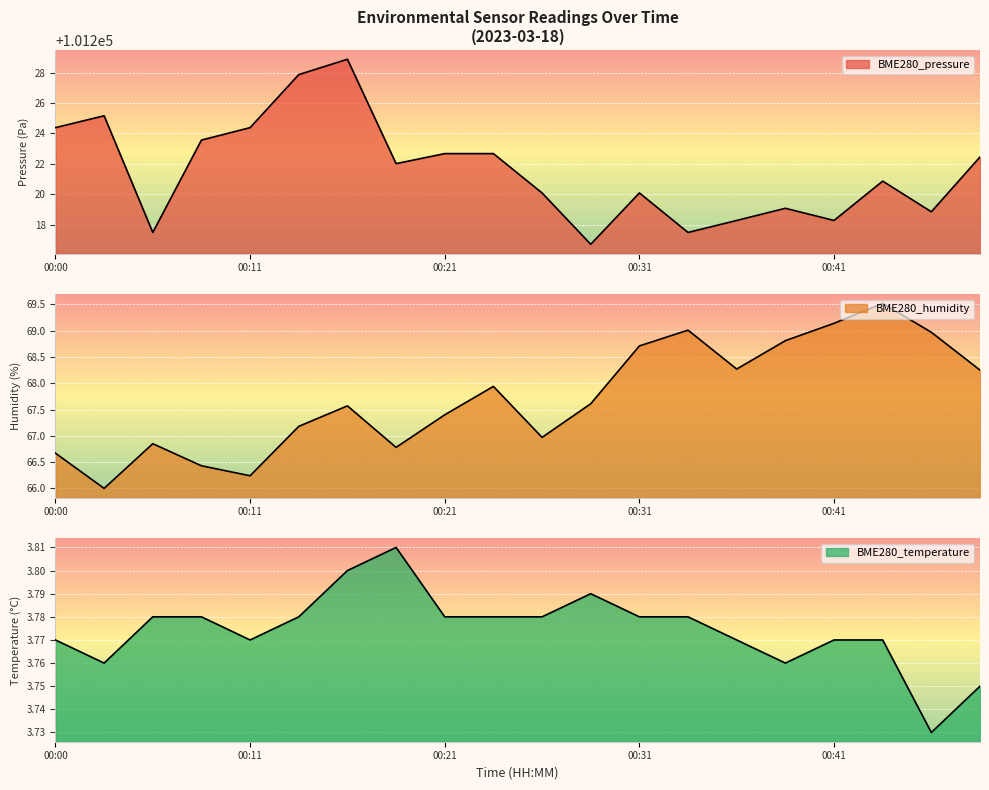

Reading left to right, extract all data points from this chart.

BME280_pressure: 101224.4	101225.2	101217.5	101223.6	101224.4	101227.9	101228.9	101222.0	101222.7	101222.7	101220.1	101216.7	101220.1	101217.5	101218.3	101219.1	101218.3	101220.9	101218.8	101222.4
BME280_humidity: 66.7	66.0	66.8	66.4	66.2	67.2	67.6	66.8	67.4	67.9	67.0	67.6	68.7	69.0	68.3	68.8	69.1	69.5	69.0	68.2
BME280_temperature: 3.8	3.8	3.8	3.8	3.8	3.8	3.8	3.8	3.8	3.8	3.8	3.8	3.8	3.8	3.8	3.8	3.8	3.8	3.7	3.8